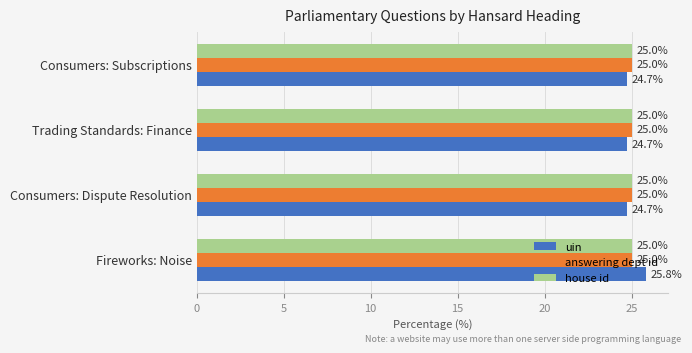

Which series has the widest spread of values?

uin